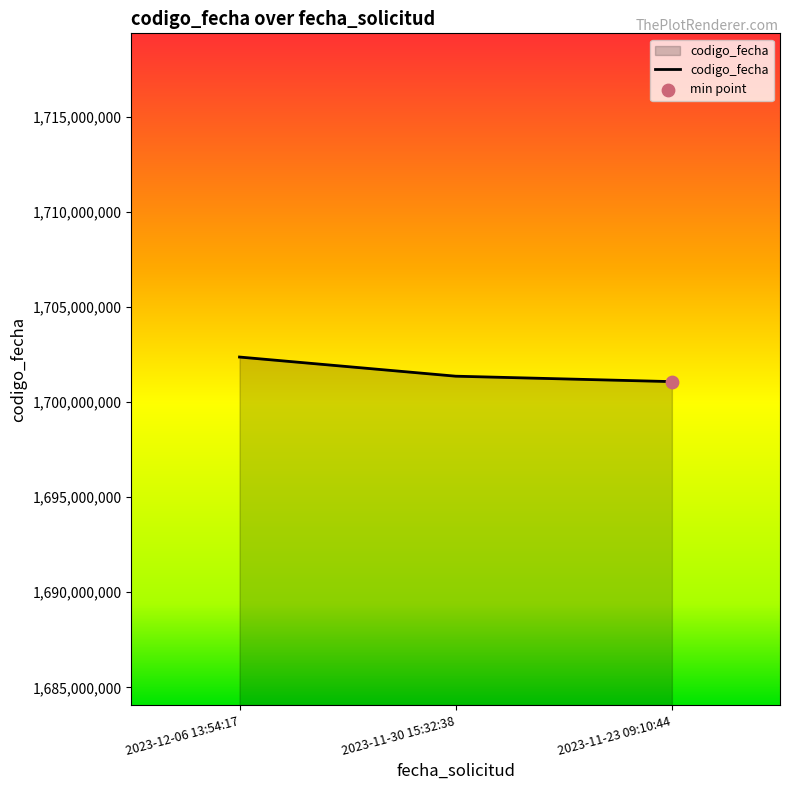

What is the change in value from 2023-12-06 13:54:17 to 2023-11-30 15:32:38?

-1007293